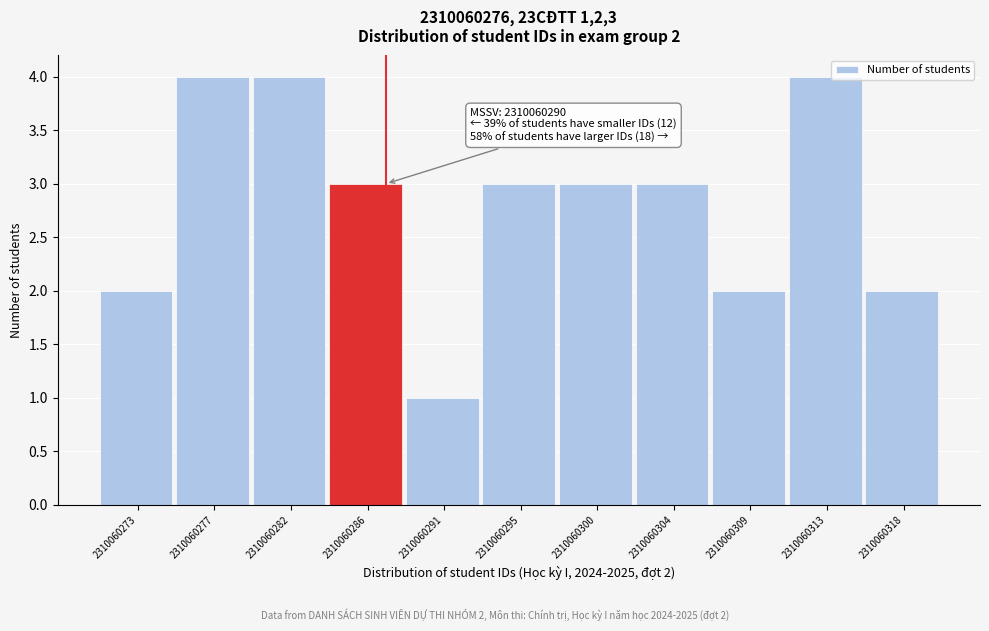

Reading left to right, list all the values displayed in this chart.

2	4	4	3	1	3	3	3	2	4	2